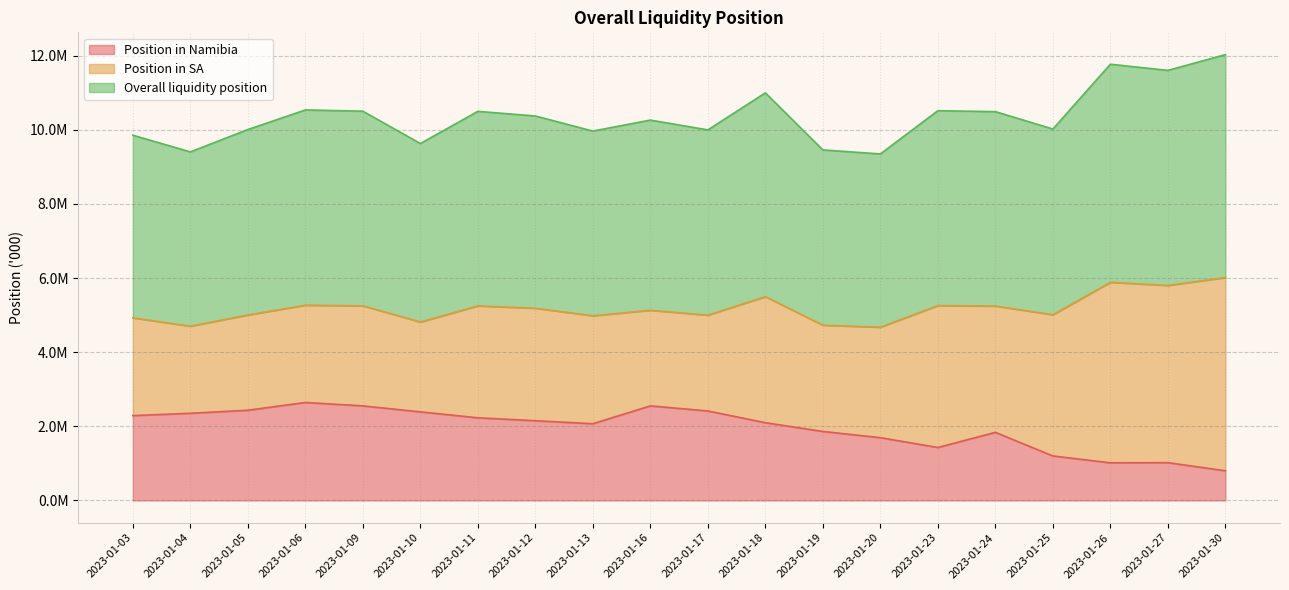

List the labels in order of Position in Namibia value, smallest first.

2023-01-30, 2023-01-26, 2023-01-27, 2023-01-25, 2023-01-23, 2023-01-20, 2023-01-24, 2023-01-19, 2023-01-13, 2023-01-18, 2023-01-12, 2023-01-11, 2023-01-03, 2023-01-04, 2023-01-10, 2023-01-17, 2023-01-05, 2023-01-16, 2023-01-09, 2023-01-06